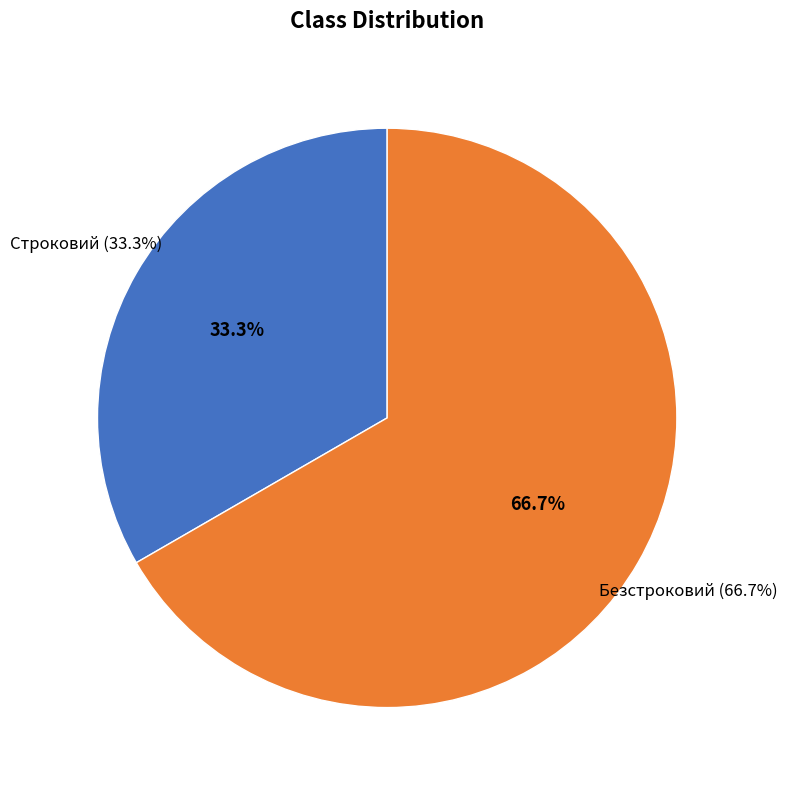

Combined, what portion of the pie is Строковий and Безстроковий?

100.0%